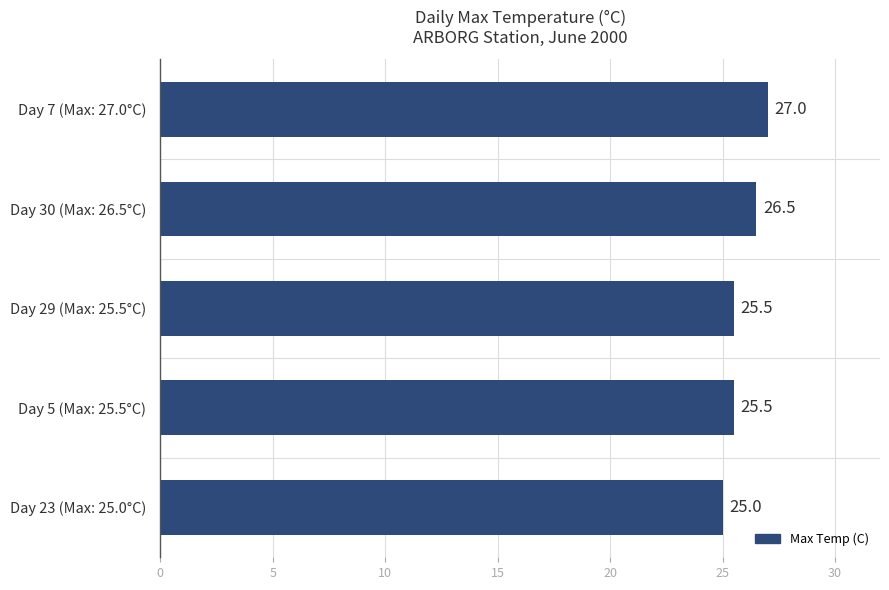

Is it true that the value at Day 30 (Max: 26.5°C) is 26.5?

True